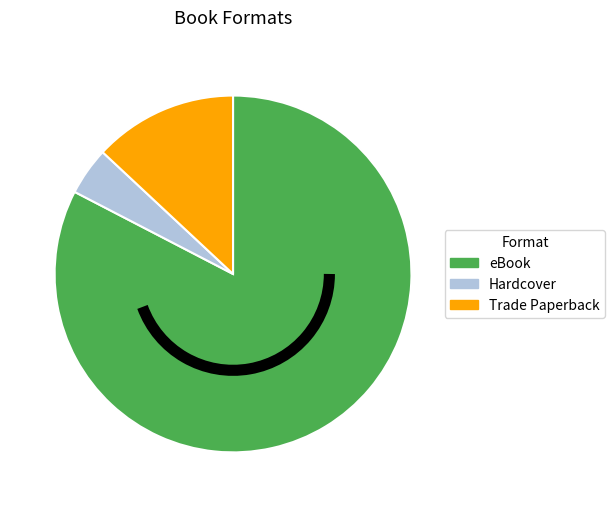

True or false: Hardcover accounts for 4% of the total.

True